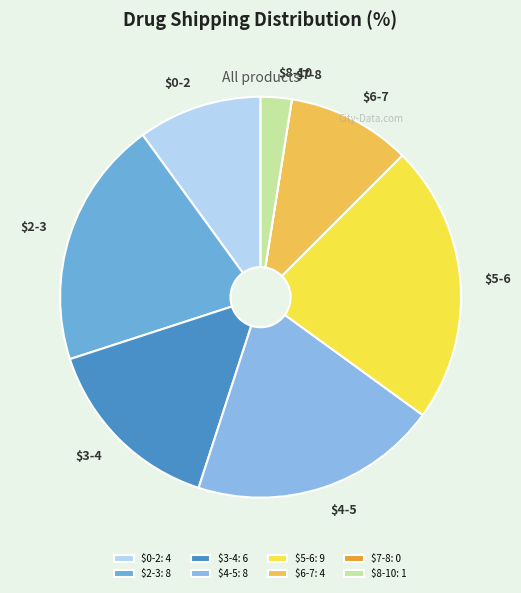

True or false: $3-4 accounts for 23% of the total.

False